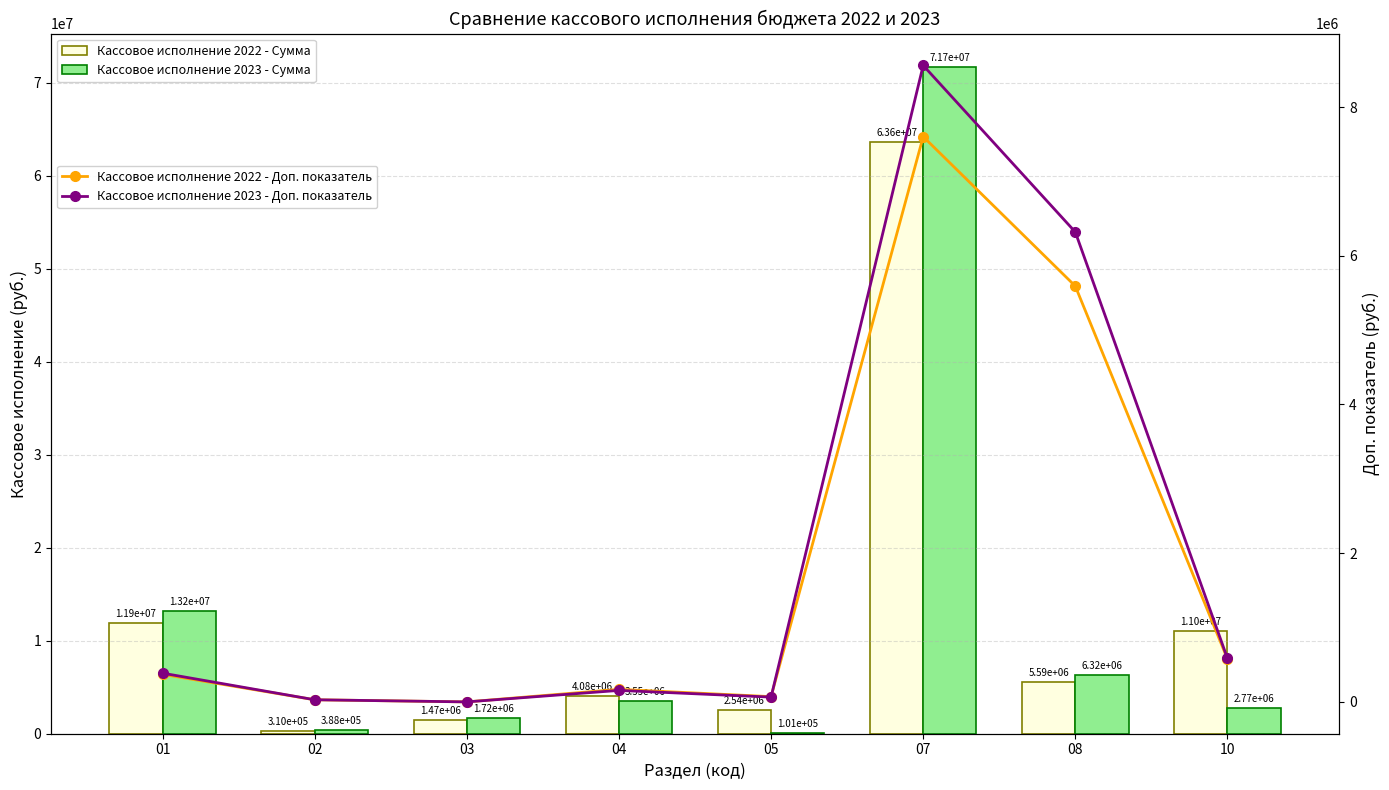

What is the value of the Кассовое исполнение 2022 - Доп. показатель bar at the 1st from the left?

371209.8